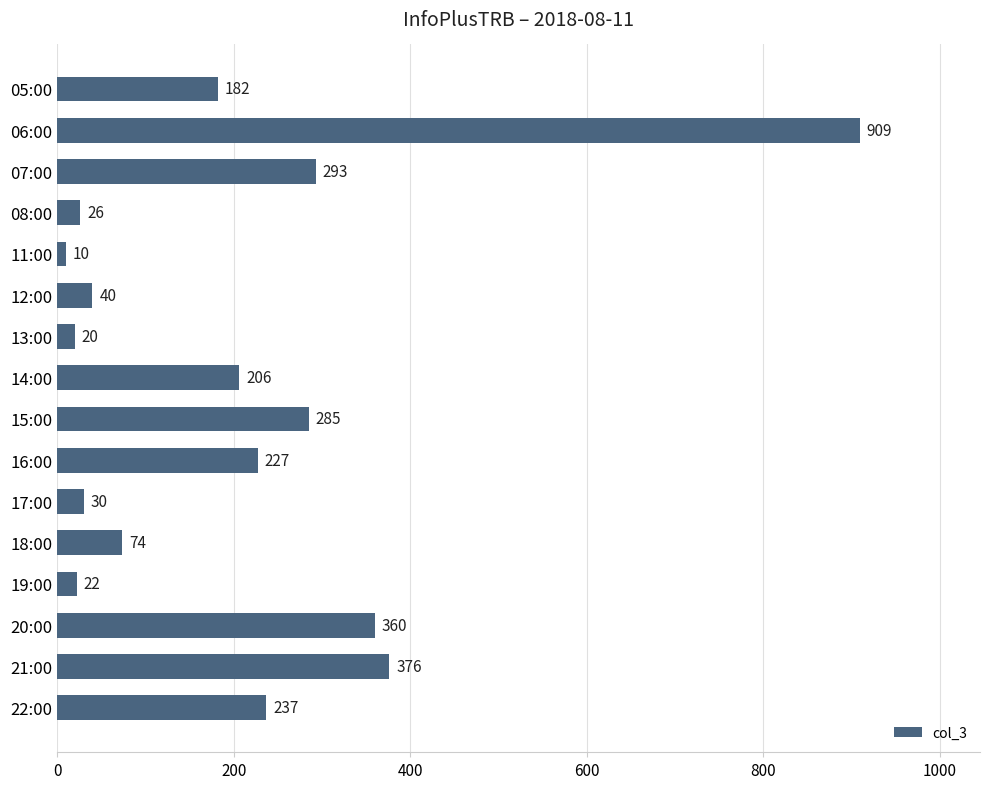

What is the maximum value shown in the chart?

909